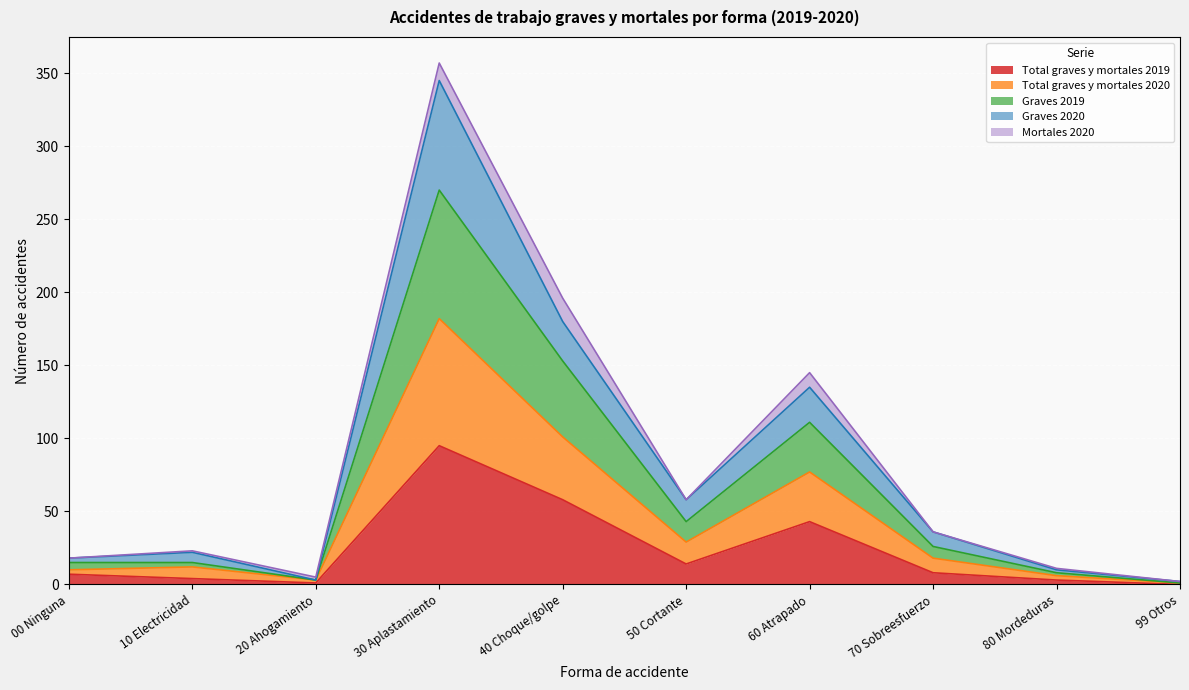

What is the maximum value for Total graves y mortales 2019?

95